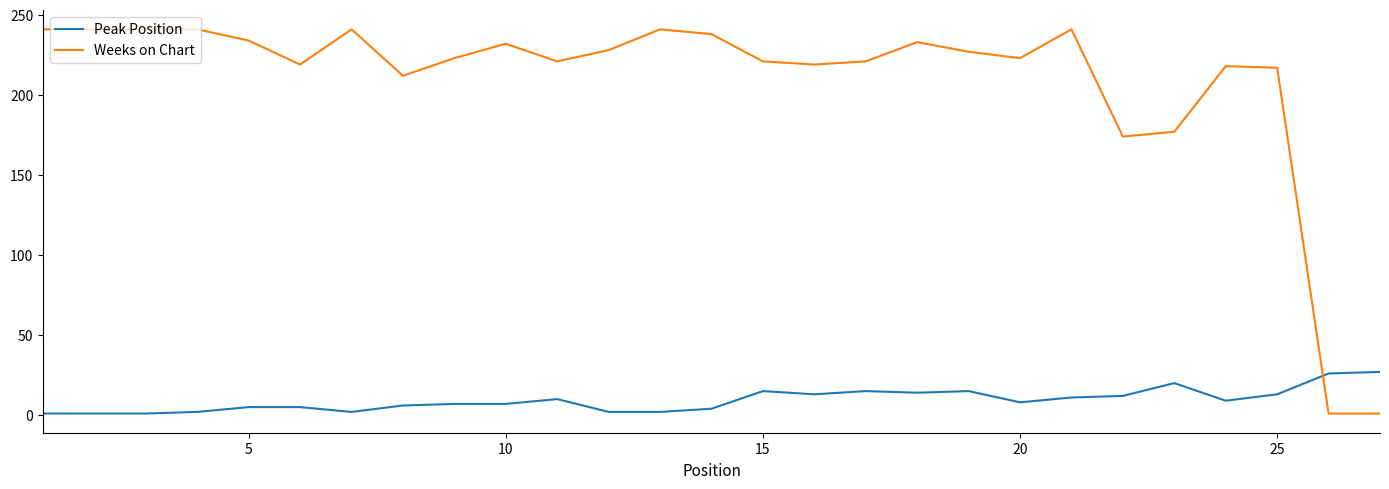

Which series has the largest range (max minus min)?

Weeks on Chart